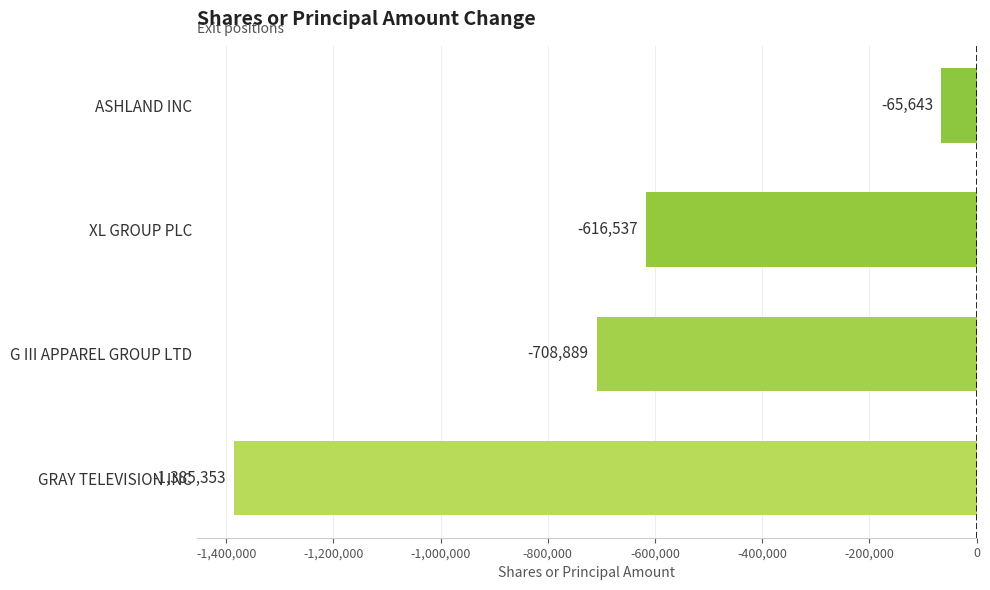

Reading bottom to top, list all the values displayed in this chart.

GRAY TELEVISION INC=-1385353	G III APPAREL GROUP LTD=-708889	XL GROUP PLC=-616537	ASHLAND INC=-65643